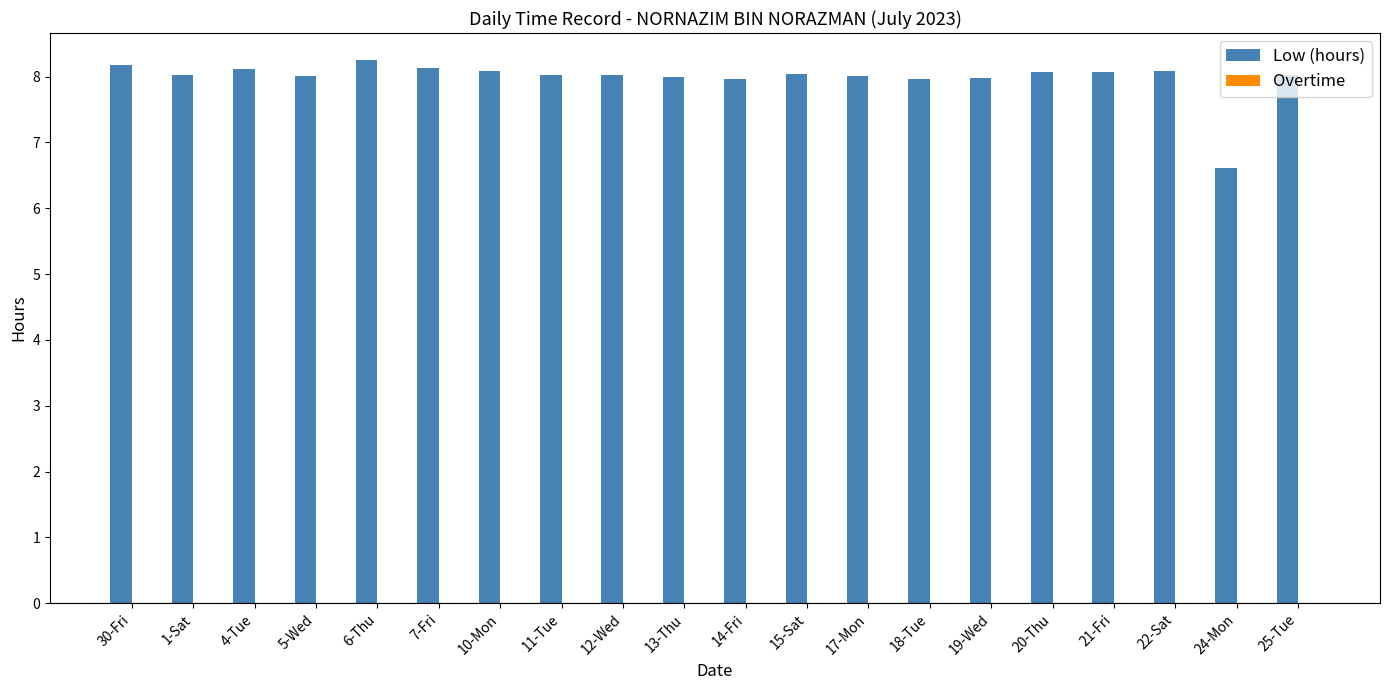

How many distinct data groups are displayed?

1